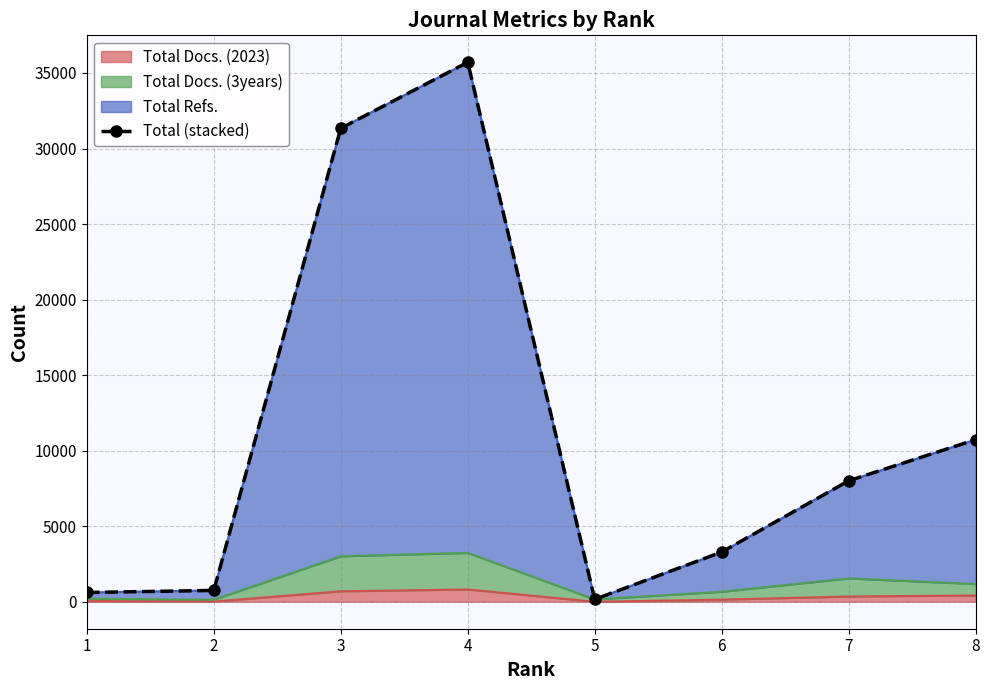

What is the difference between the second highest and minimum values?

31183